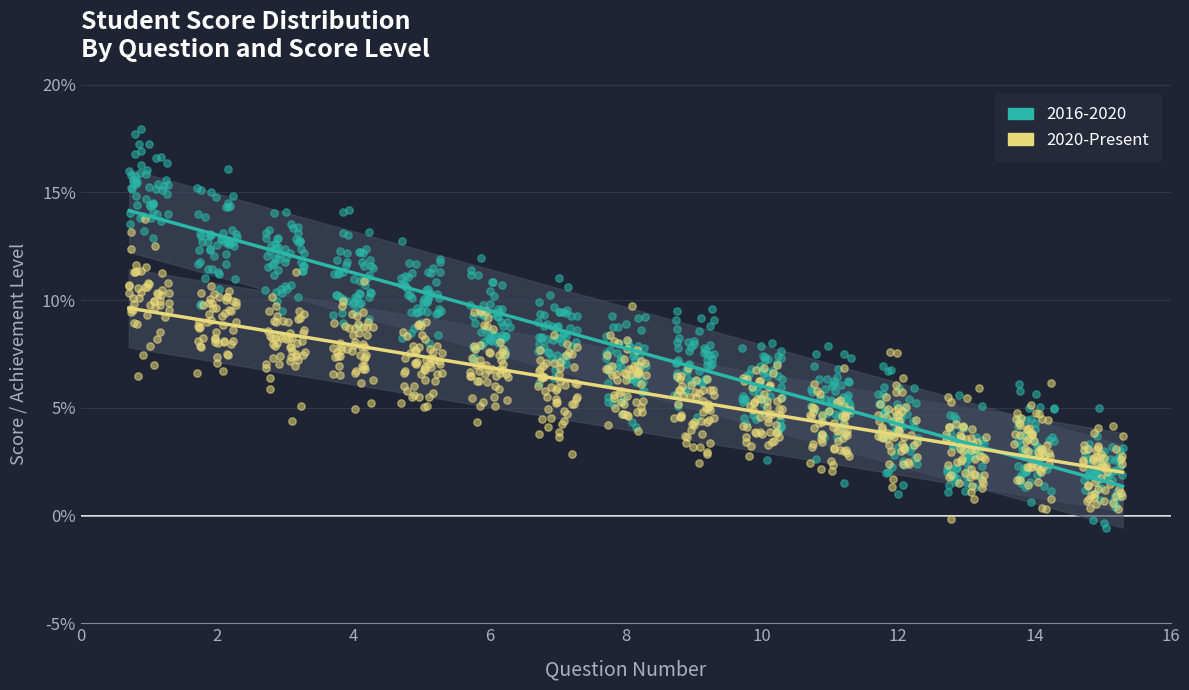

Which series has the widest spread of Y values?

2016-2020